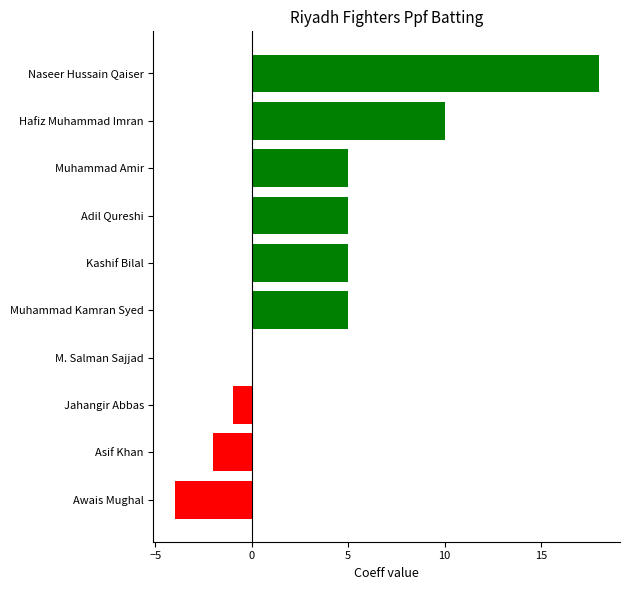

What is the sum of all values?

41